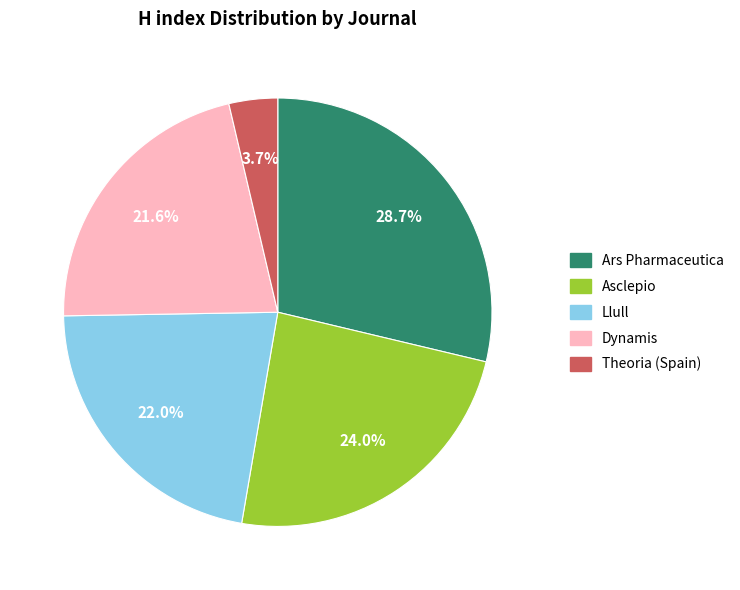

True or false: Ars Pharmaceutica accounts for 29% of the total.

True